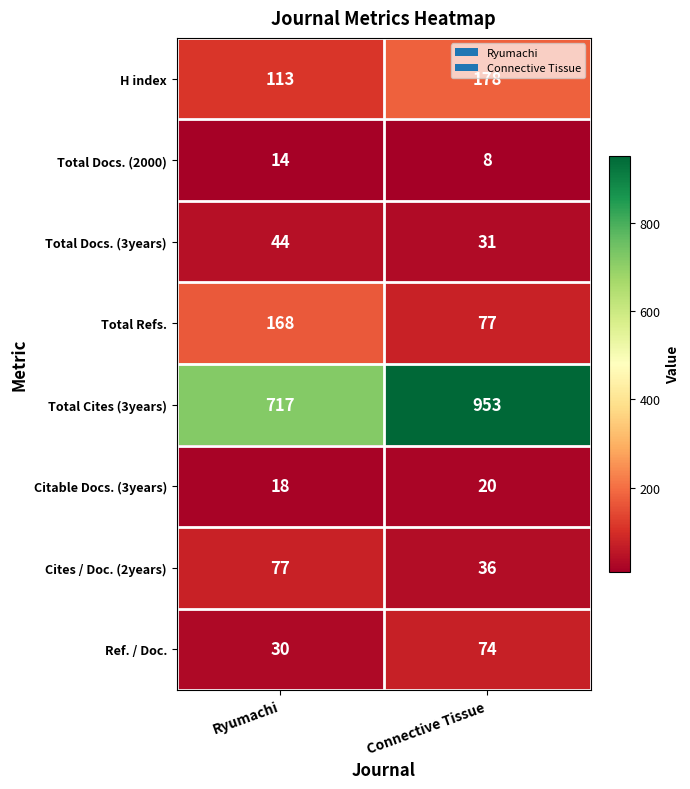

Which series has the largest total across all categories?

Total Cites (3years)